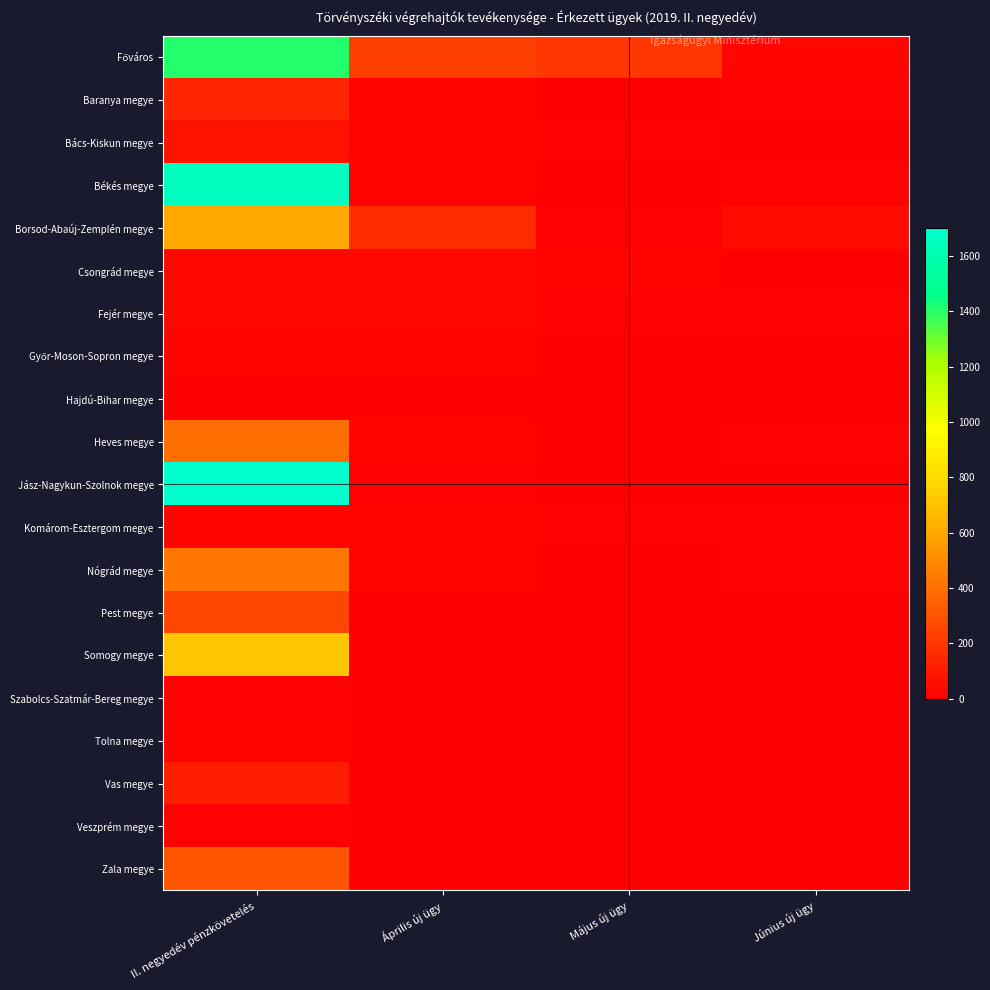

At which category is the sum across all series the highest?

II. negyedév pénzkövetelés